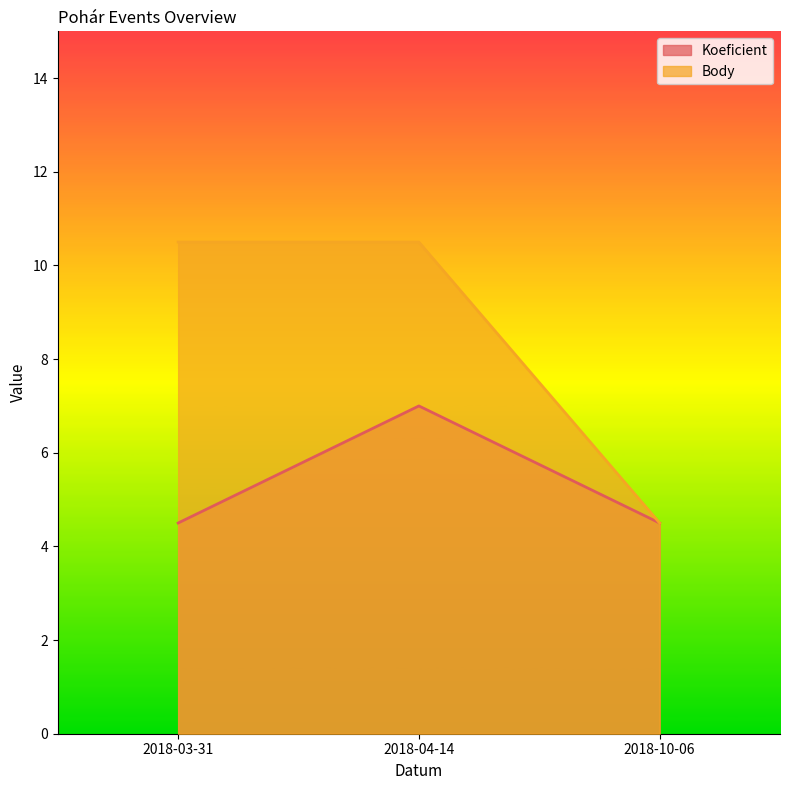

Which series has the largest range (max minus min)?

Body